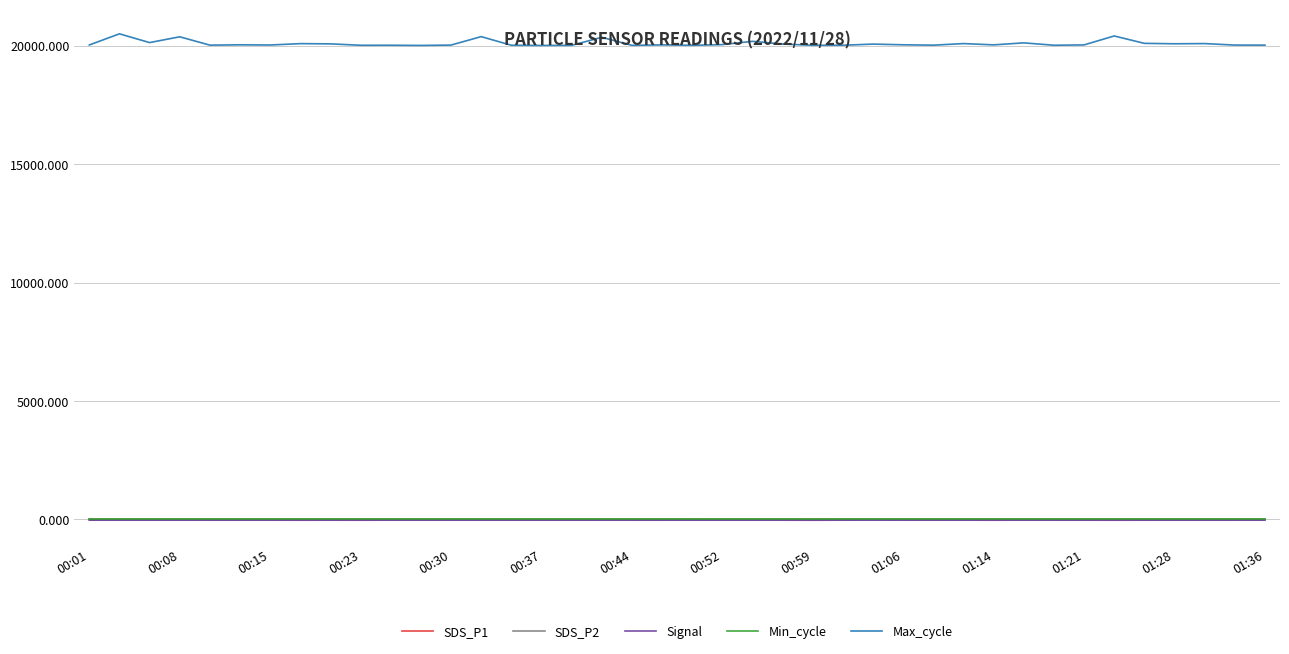

Which series has the largest total across all categories?

Max_cycle